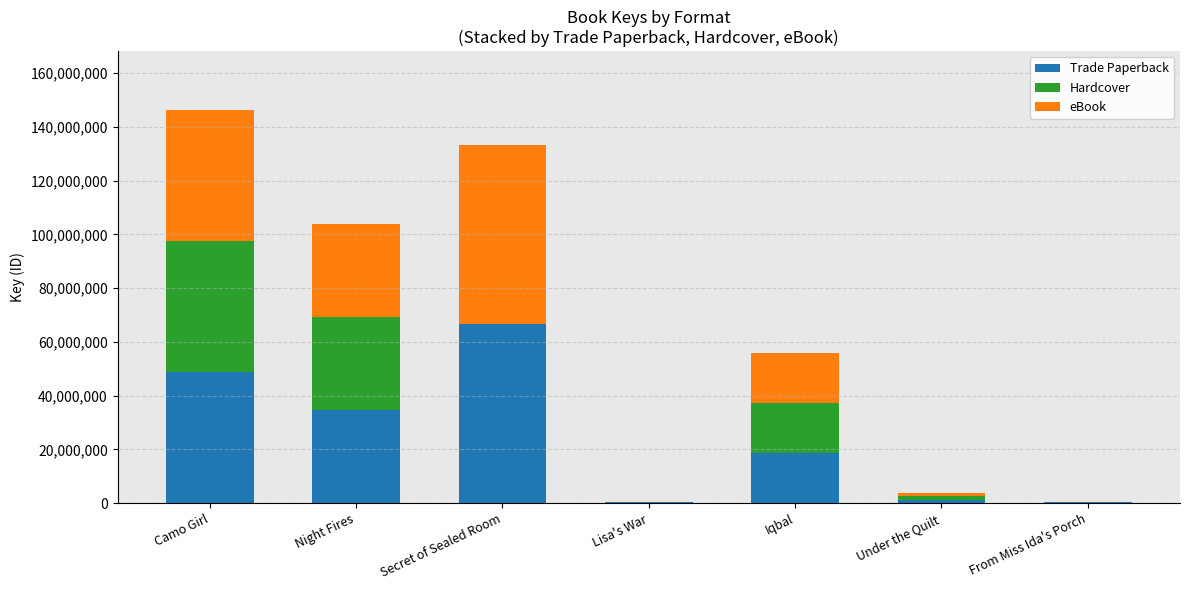

What are all the series names shown in the legend?

Trade Paperback, Hardcover, eBook